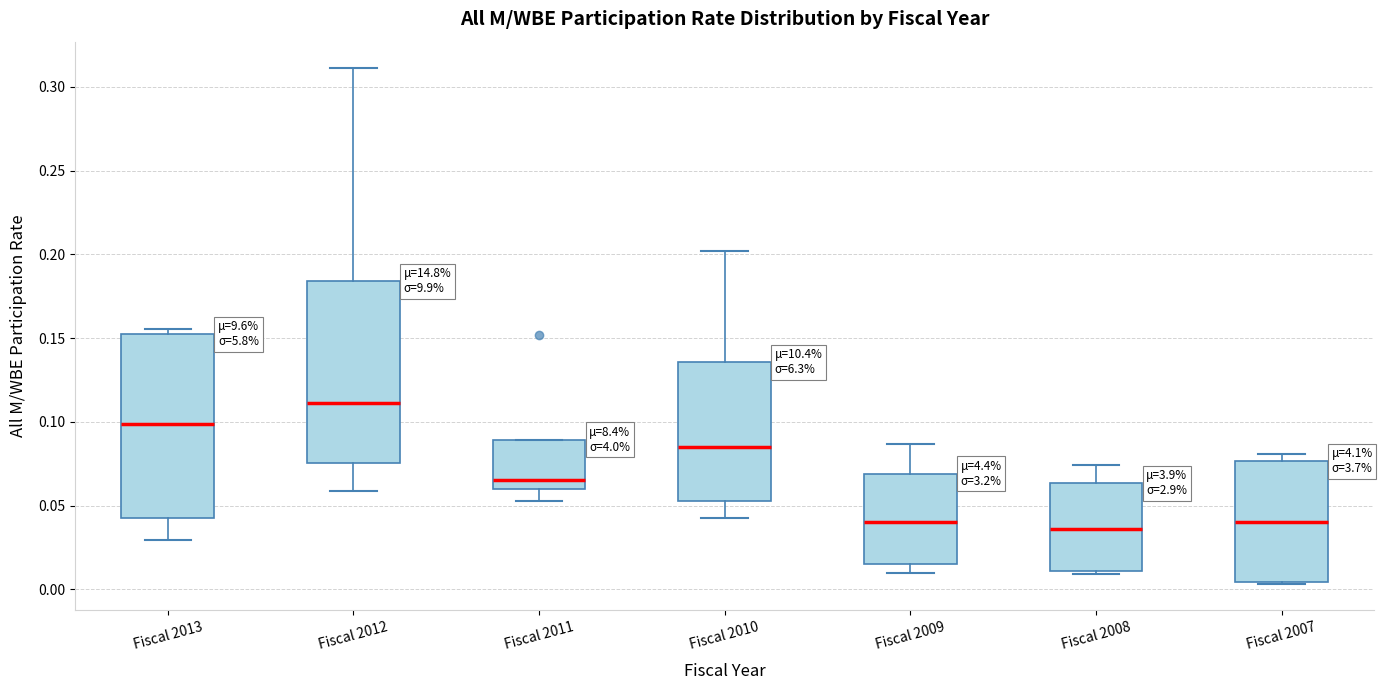

Reading left to right, transcribe this box plot: for each box, give where its median line is, the range the box spans, and where its two whiskers end, as read against the y-axis. The values are not printed on the chart, so give them approximately, as read against the axis.

Fiscal 2013: median 0.100, box 0.040 to 0.150, whiskers 0.030 to 0.155
Fiscal 2012: median 0.110, box 0.075 to 0.185, whiskers 0.060 to 0.310
Fiscal 2011: median 0.065, box 0.060 to 0.090, whiskers 0.055 to 0.090
Fiscal 2010: median 0.085, box 0.055 to 0.135, whiskers 0.045 to 0.200
Fiscal 2009: median 0.040, box 0.015 to 0.070, whiskers 0.010 to 0.085
Fiscal 2008: median 0.035, box 0.010 to 0.065, whiskers 0.010 (just below the box's lower edge) to 0.075
Fiscal 2007: median 0.040, box 0.005 to 0.075, whiskers 0.005 (just below the box's lower edge) to 0.080